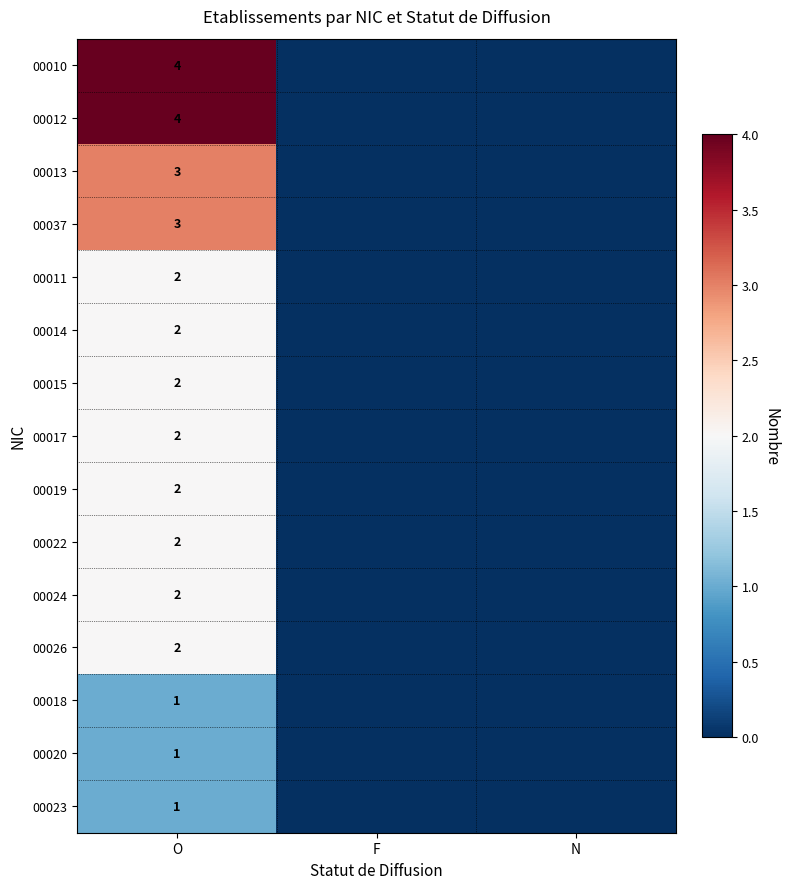

True or false: 00022 has a value of 0 at O.

False